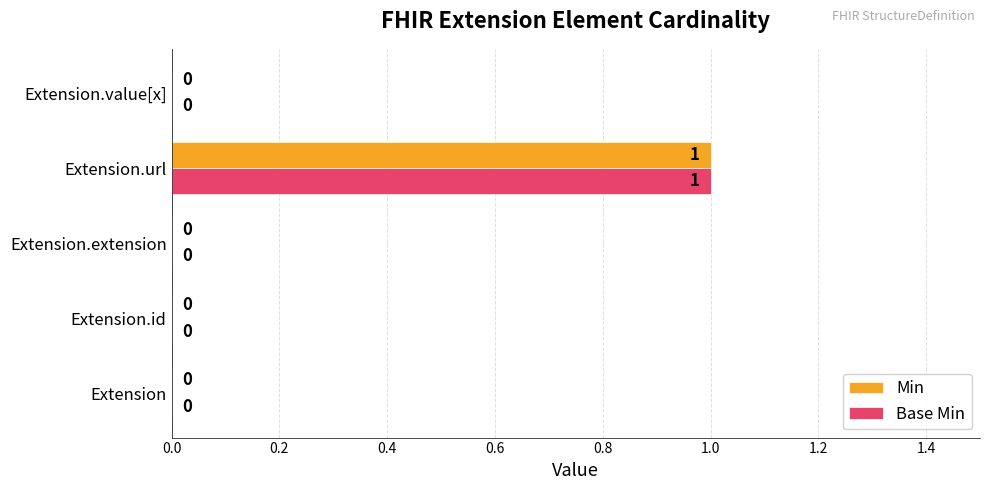

Is the value of Min at Extension.extension greater than the value of Base Min at Extension.url?

No